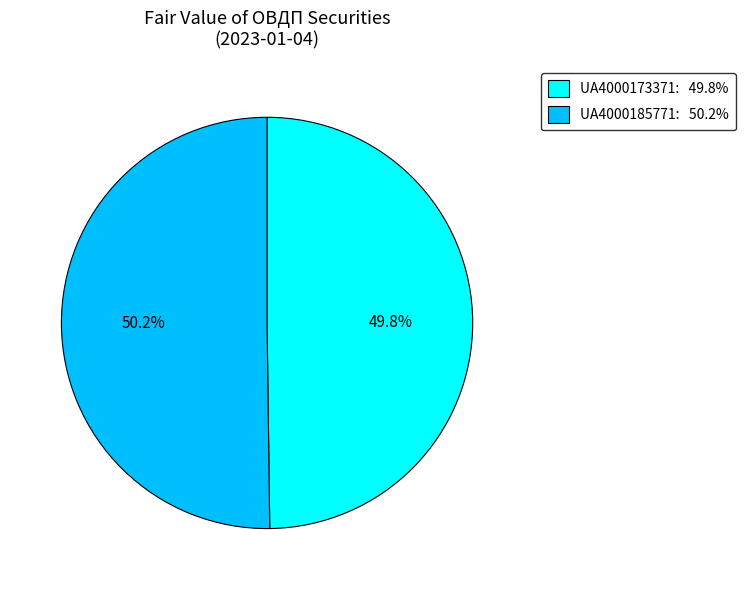

Approximately how many times larger is the value at UA4000173371 compared to UA4000185771?

1.0